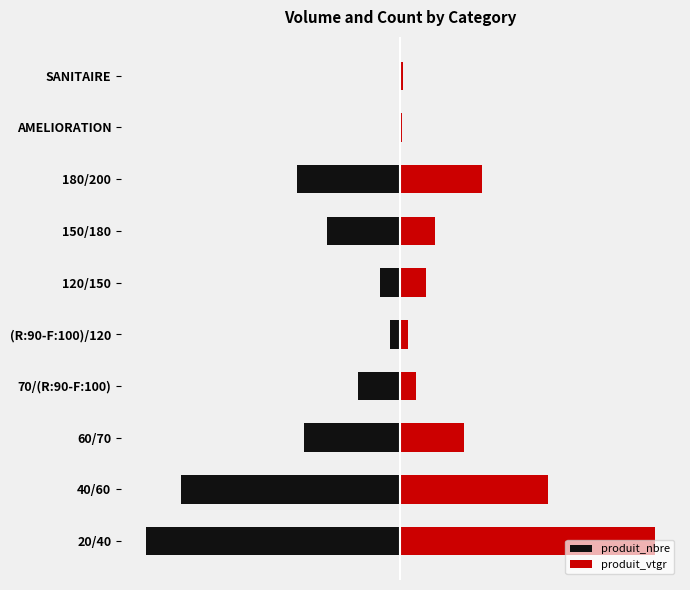

How many bars are there in each group?

2